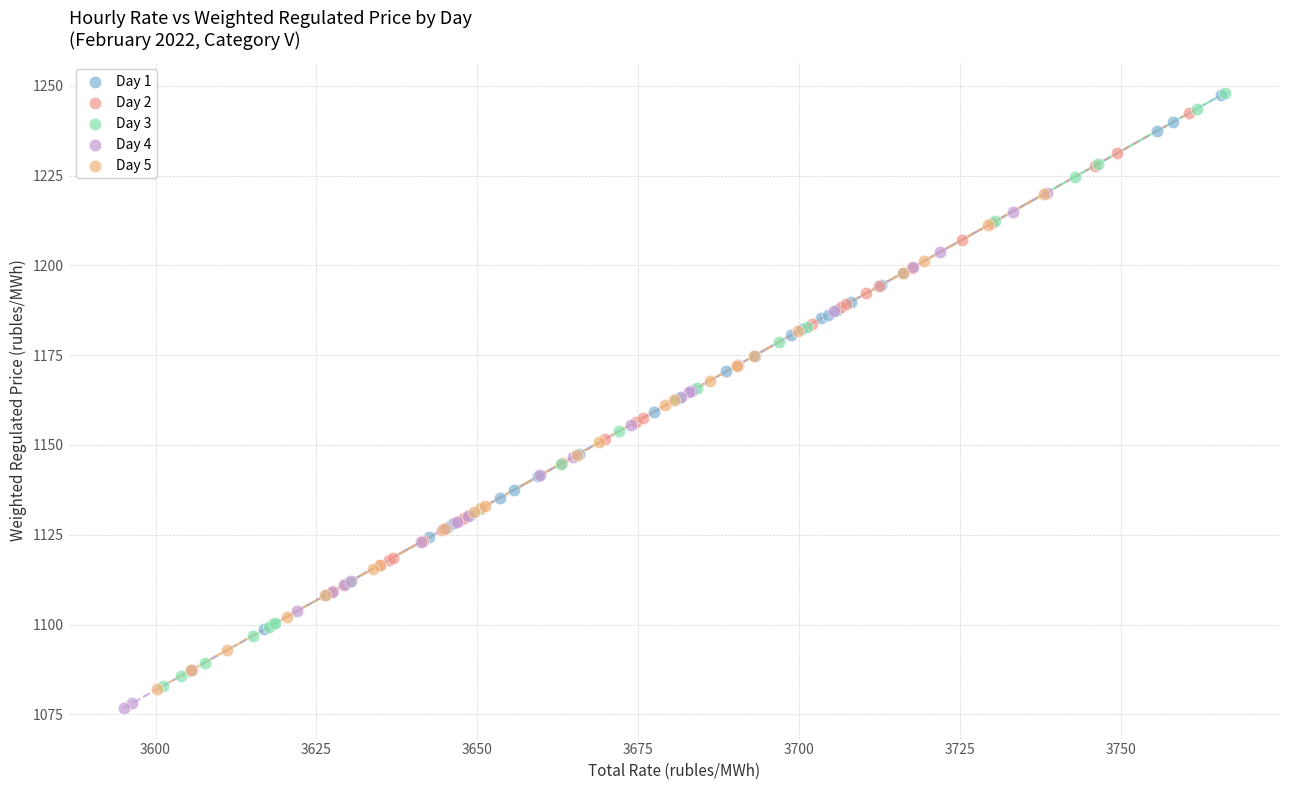

Which series has the widest spread of Y values?

Day 3